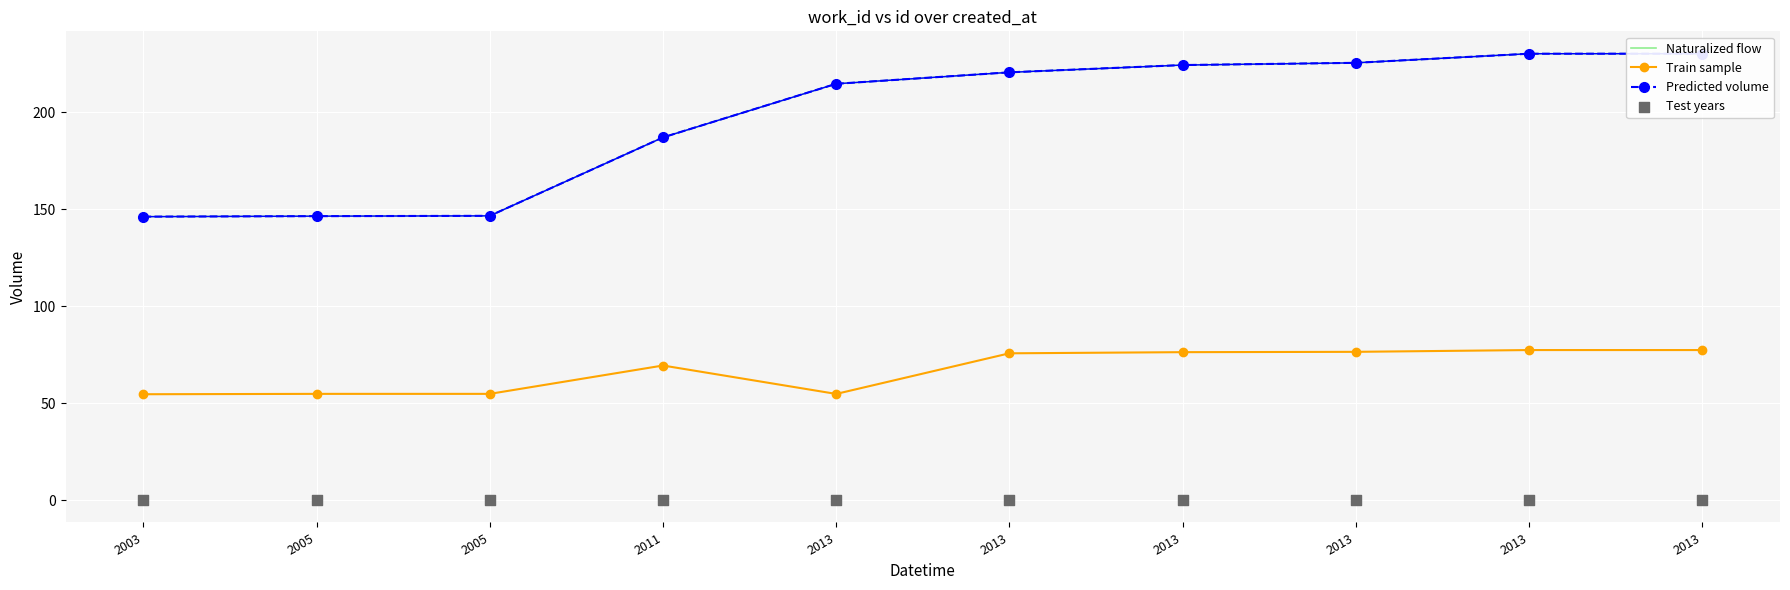

What are all the series names shown in the legend?

Naturalized flow, Train sample, Predicted volume, Test years